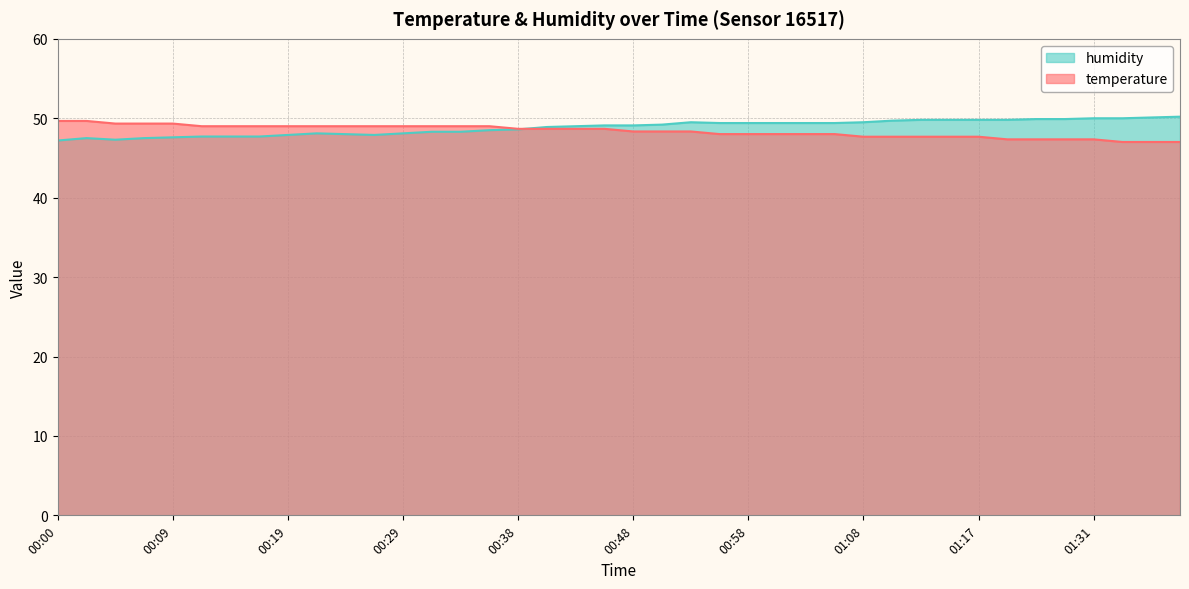

What is the sum of the humidity values at 00:12 and 01:10?

97.4